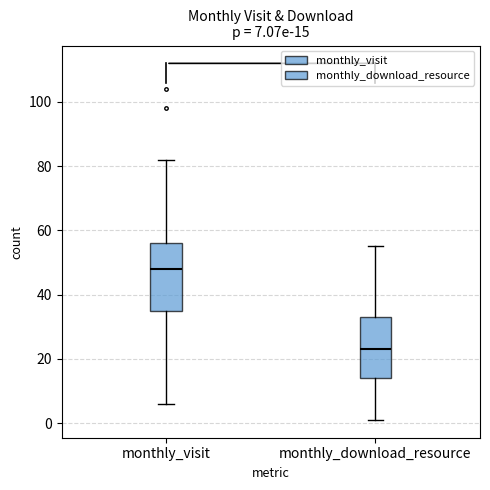

Which box's median line is the highest?

monthly_visit